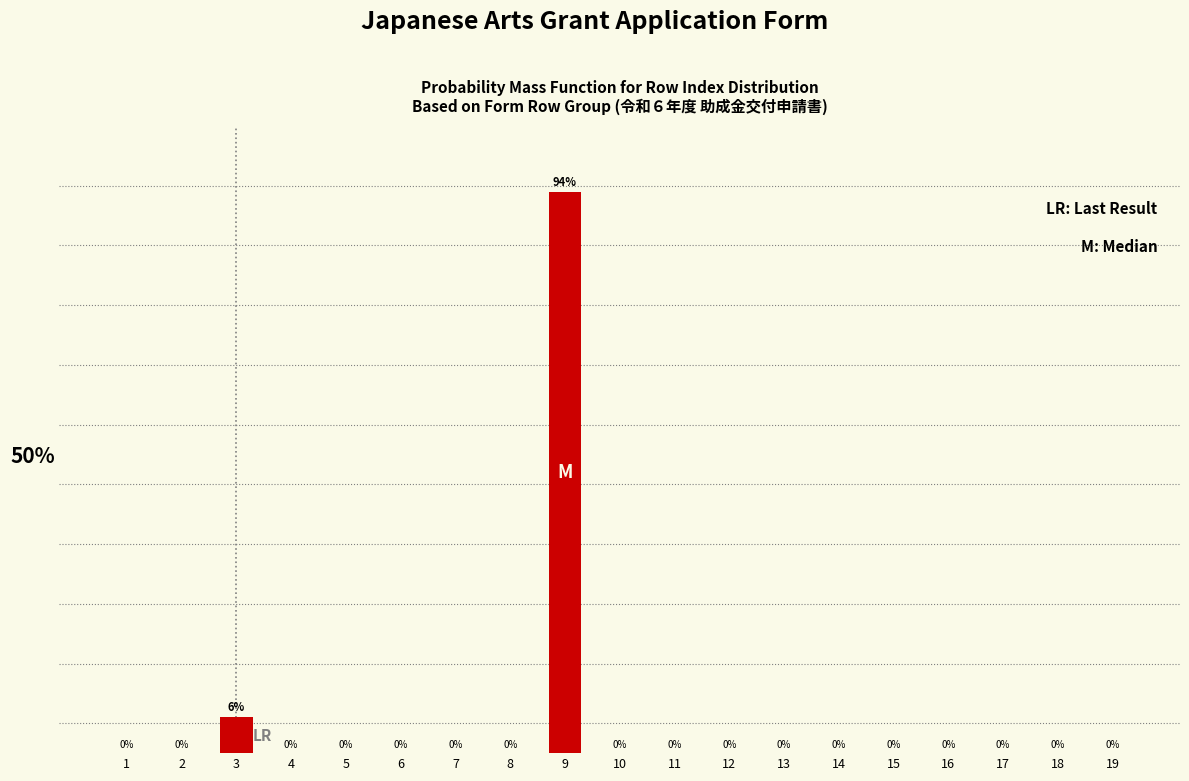

What is the sum of all values?

100.0